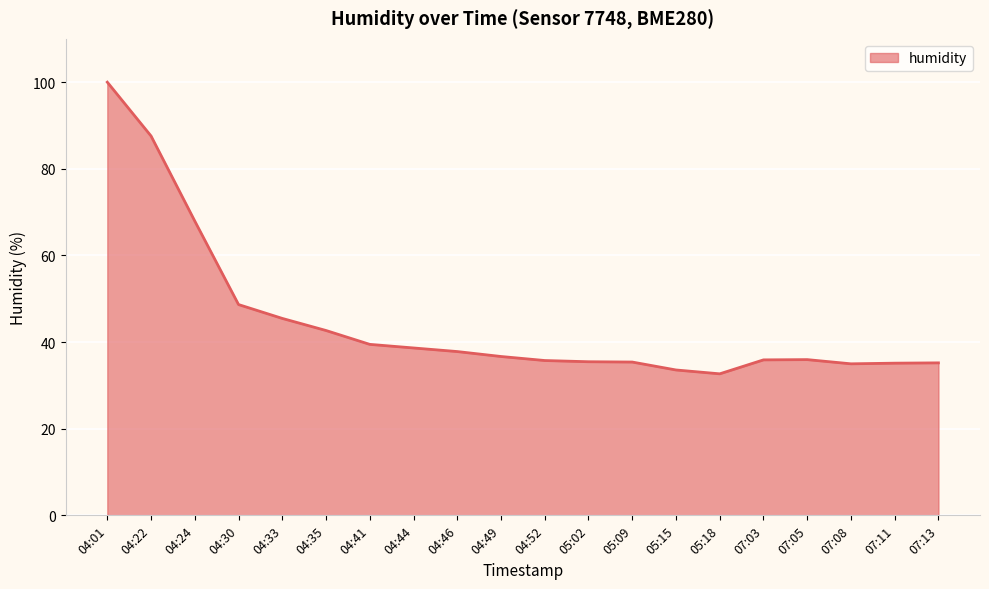

What position from the left is 05:18?

15